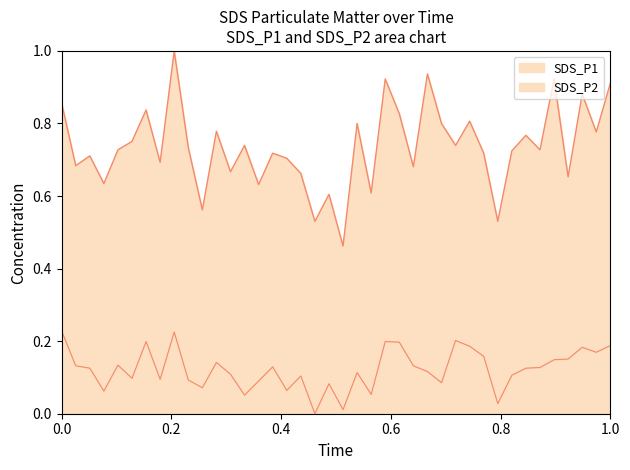

True or false: SDS_P1 and SDS_P2 cross at least once.

False